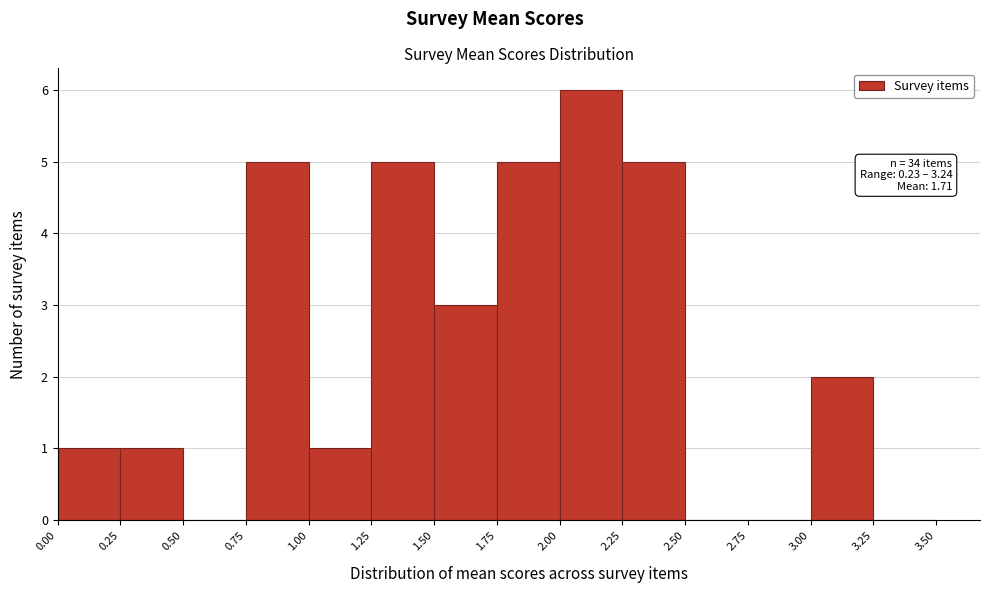

Over which range of the x-axis is the bar tallest?

2.00 to 2.25